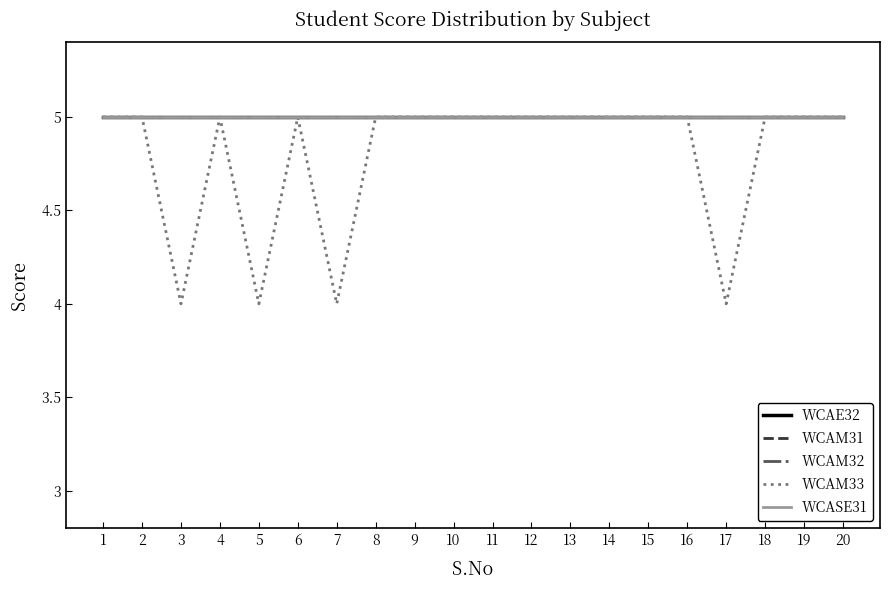

Which has a higher value, 9 or 16?

9